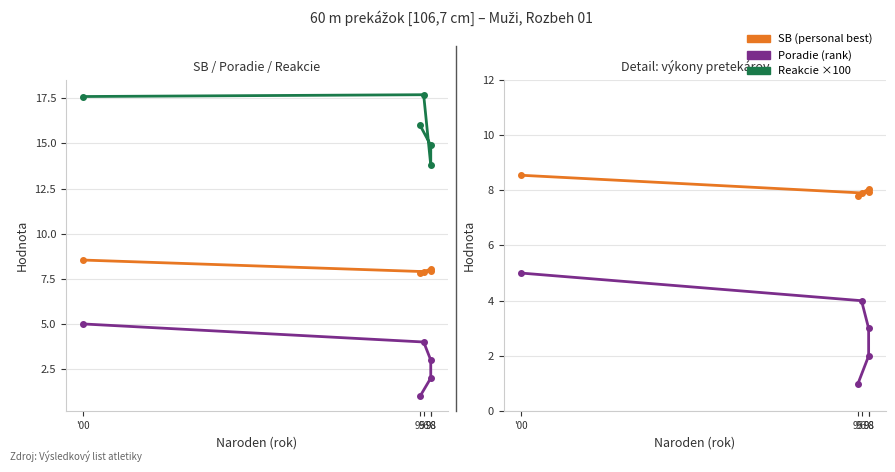

True or false: Reakcie ×100 and Poradie (rank) intersect in this chart.

False